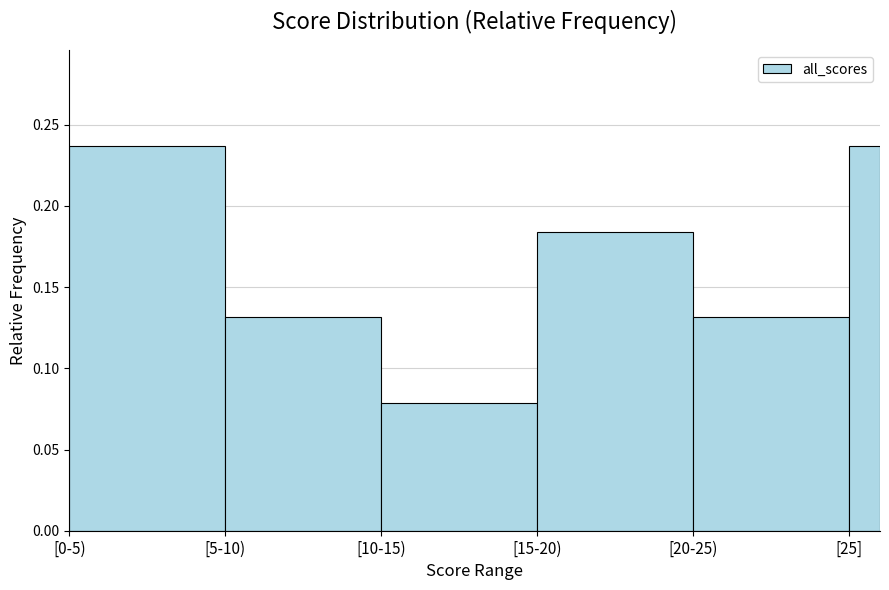

Which category has the lowest value across all series?

[10-15)